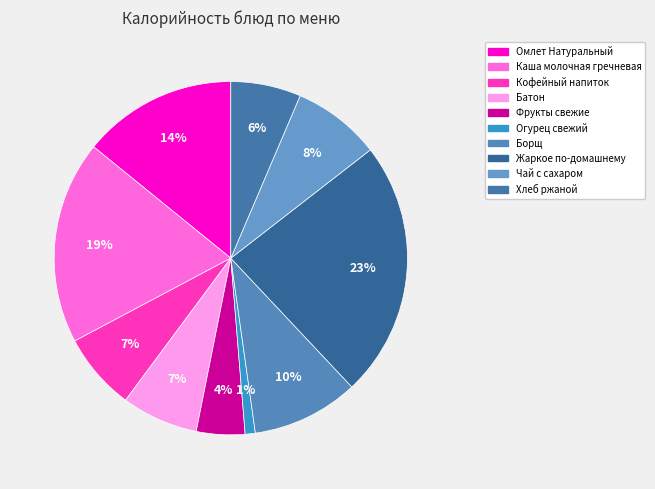

Between Кофейный напиток and Фрукты свежие, which is larger?

Кофейный напиток